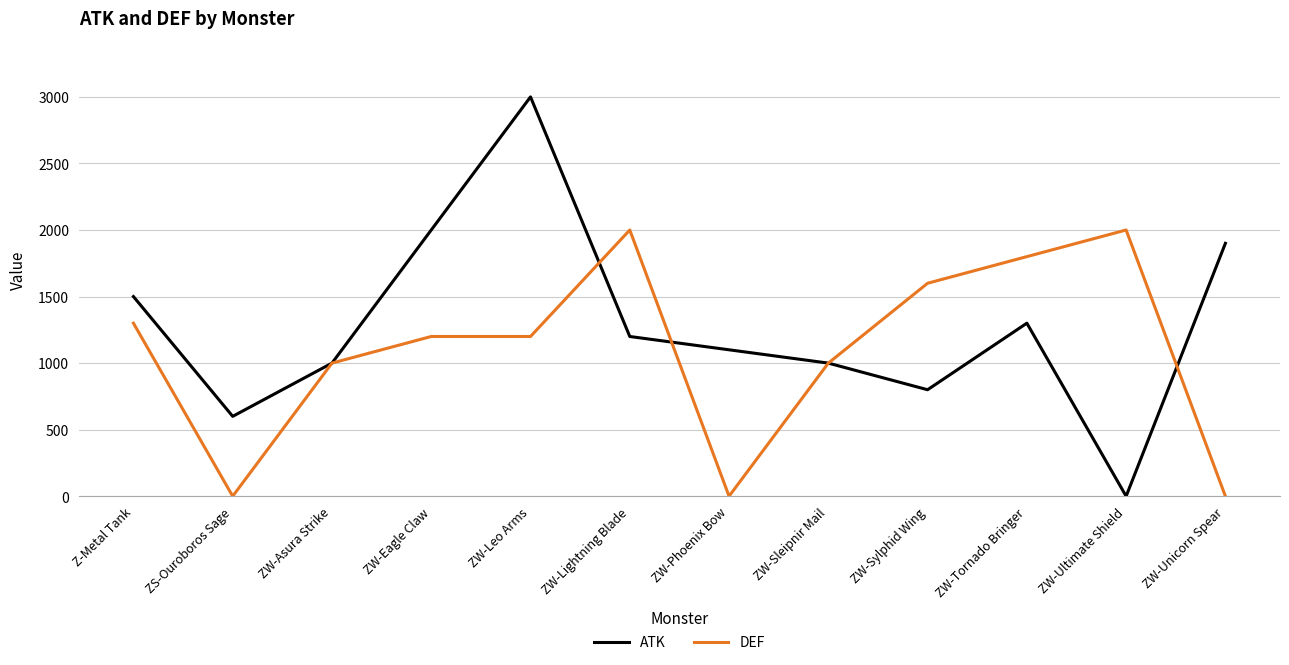

Is it true that ATK equals 4367 at ZW-Leo Arms?

False